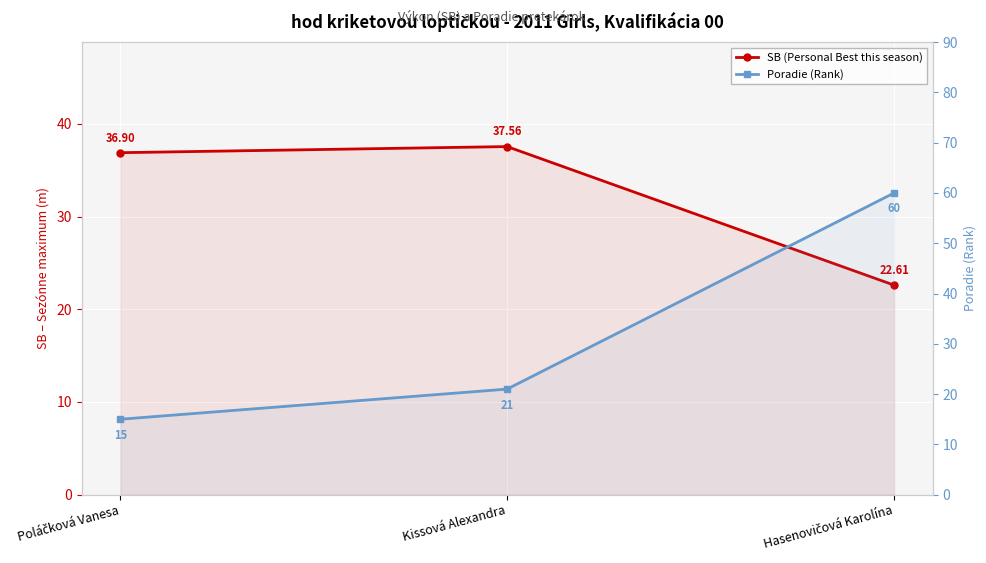

What position from the left is Kissová Alexandra?

2